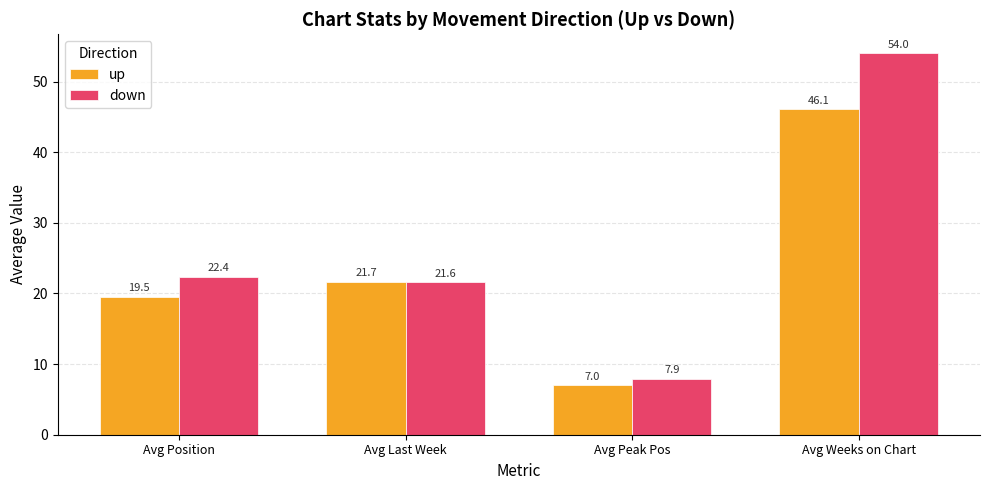

Are the bars grouped side by side (vs. stacked)?

Yes